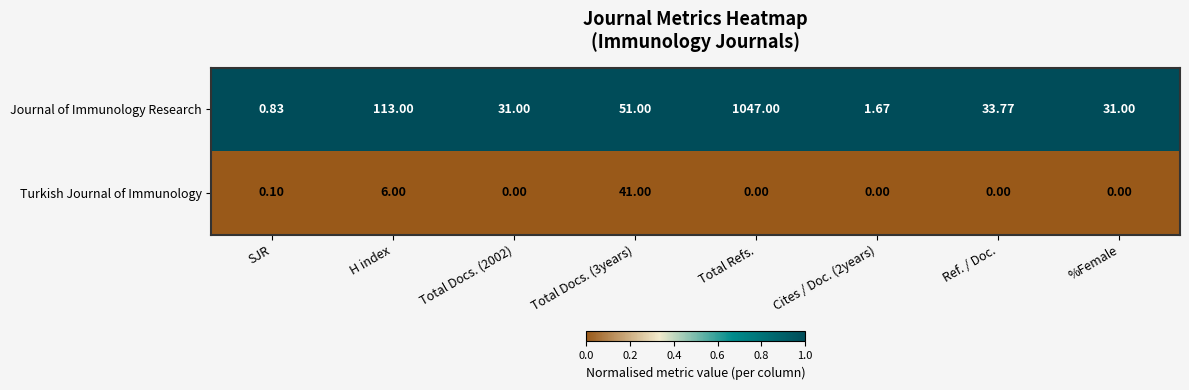

Which series has the largest total across all categories?

Journal of Immunology Research